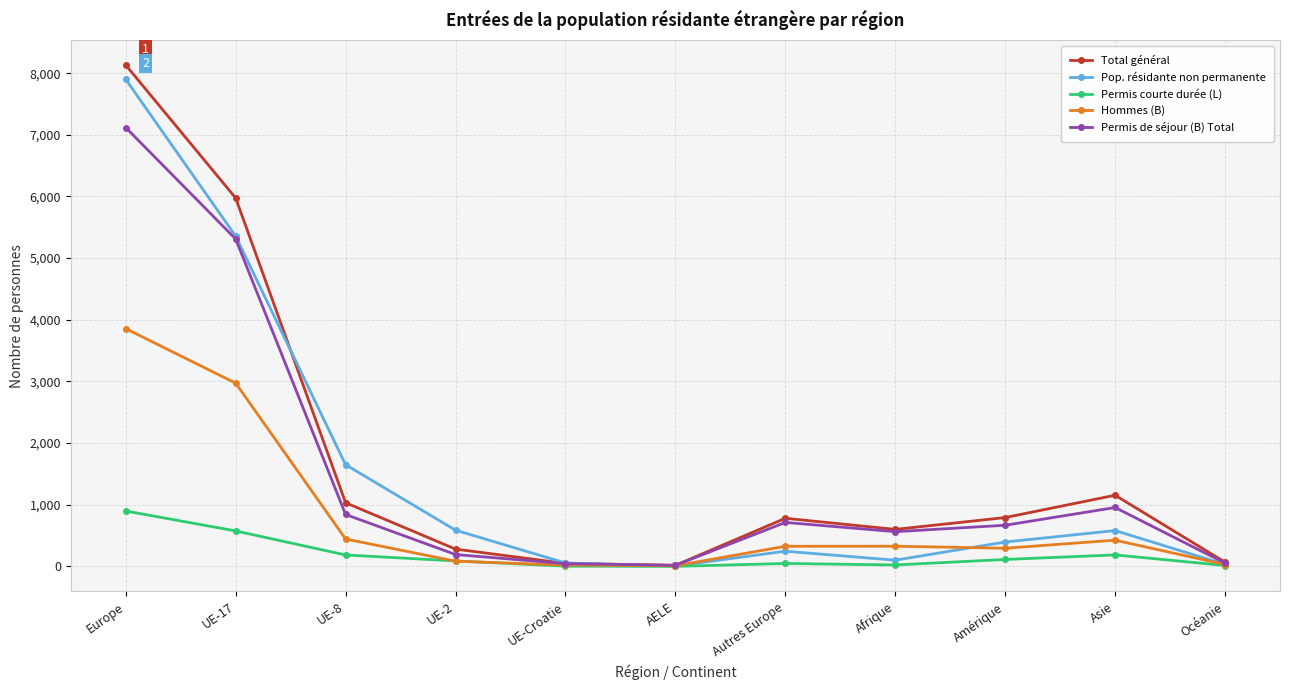

What position from the left is Autres Europe?

7